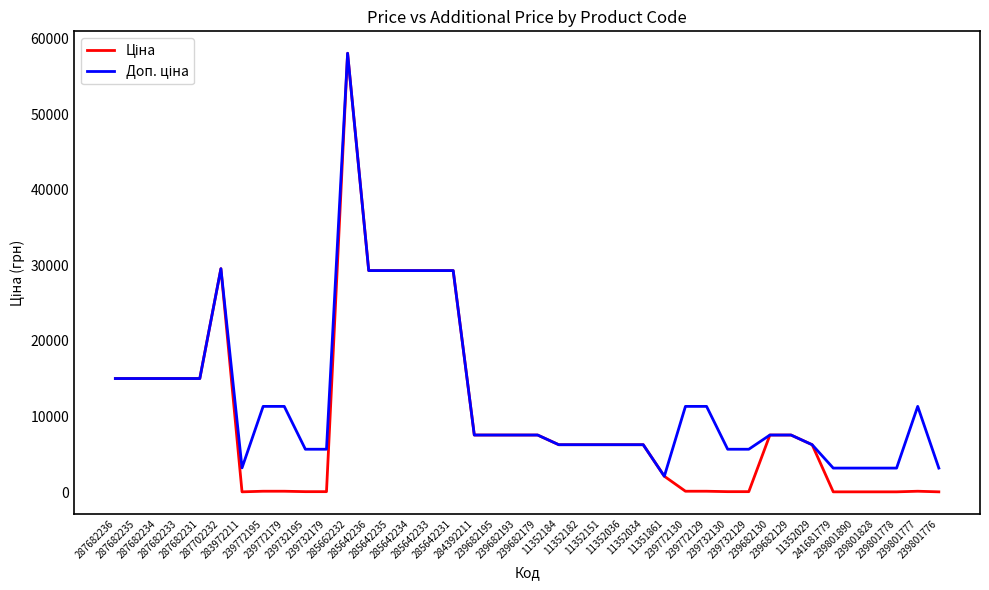

What is the maximum value shown in the chart?

58037.0